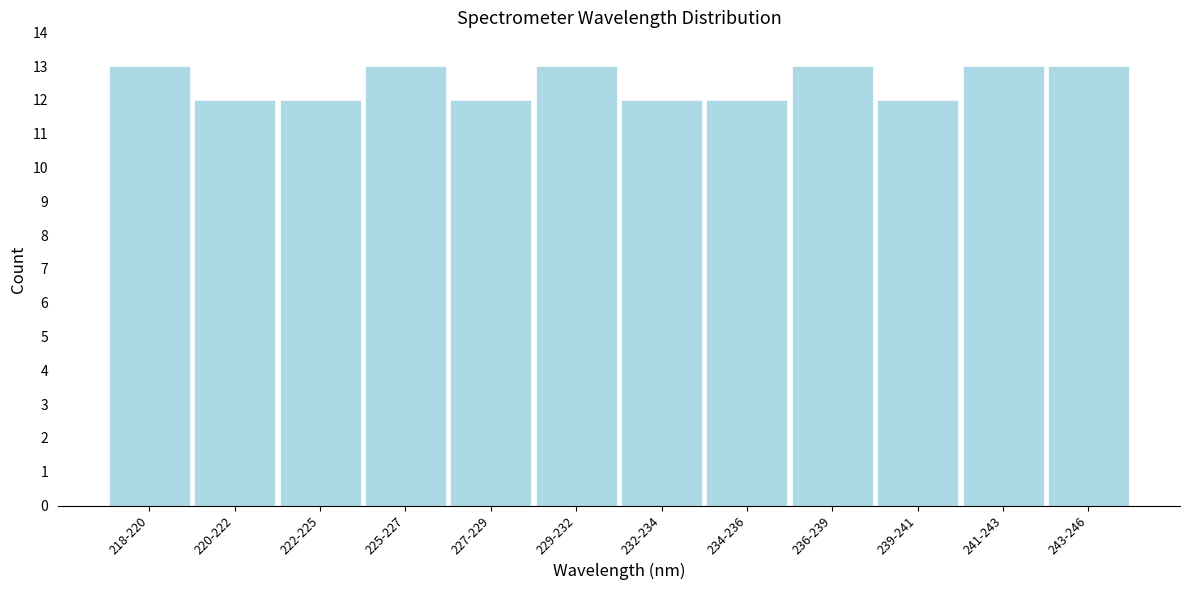

Reading left to right, extract all data points from this chart.

13	12	12	13	12	13	12	12	13	12	13	13